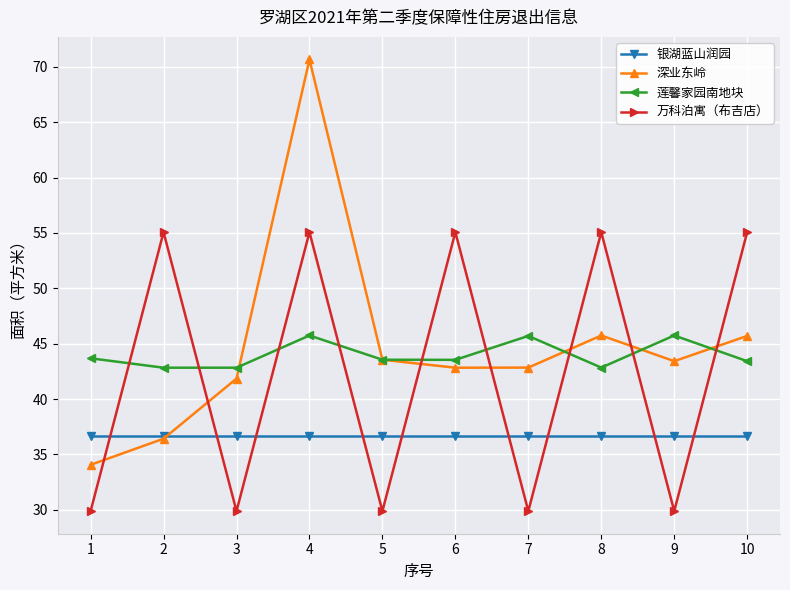

What is the spread (max minus min) of values at 4?

34.0